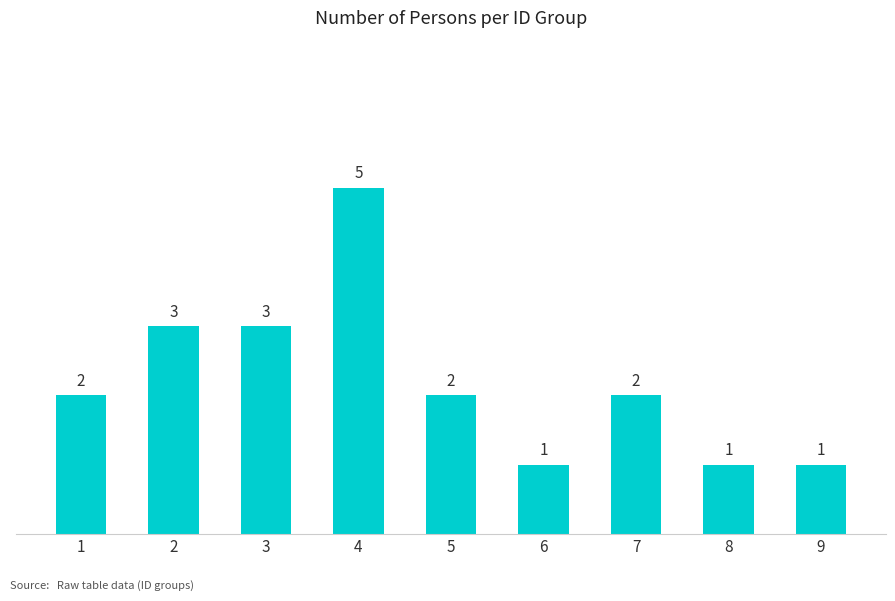

How many series are shown in this chart?

1